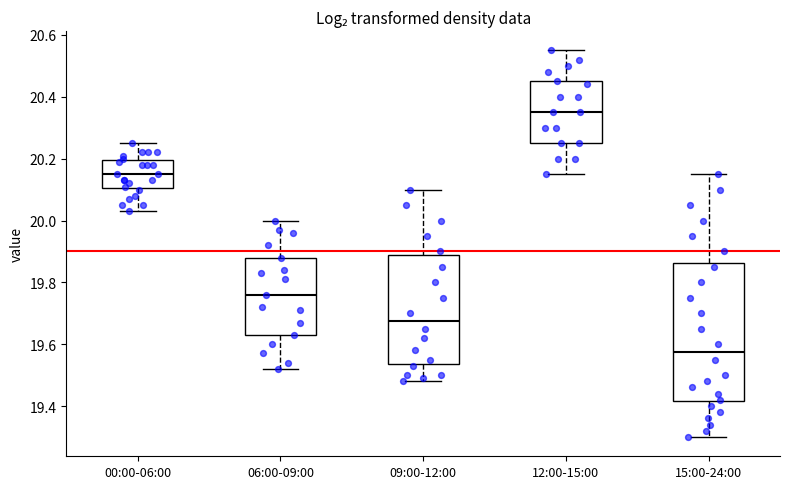

Reading left to right, read every box against the y-axis: the position of its median line, the range the box covers, and the ends of its whiskers. The values are not printed on the chart, so give them approximately, as read against the axis.

00:00-06:00: median 20.16, box 20.10 to 20.20, whiskers 20.04 to 20.26
06:00-09:00: median 19.76, box 19.64 to 19.88, whiskers 19.52 to 20.00
09:00-12:00: median 19.68, box 19.54 to 19.88, whiskers 19.48 to 20.10
12:00-15:00: median 20.36, box 20.26 to 20.46, whiskers 20.16 to 20.56
15:00-24:00: median 19.58, box 19.42 to 19.86, whiskers 19.30 to 20.16